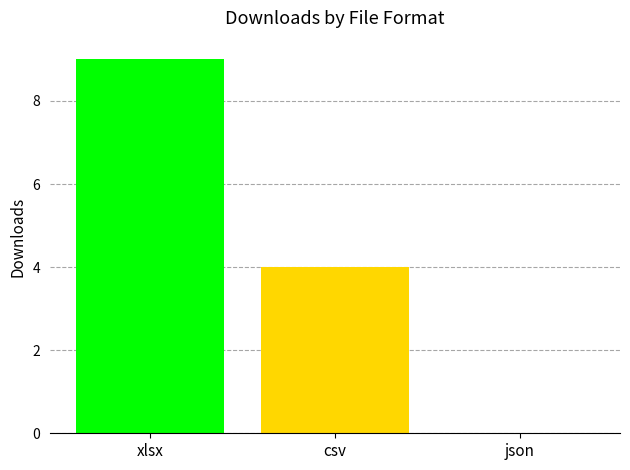

Where is the data nearest to the value 4?

csv